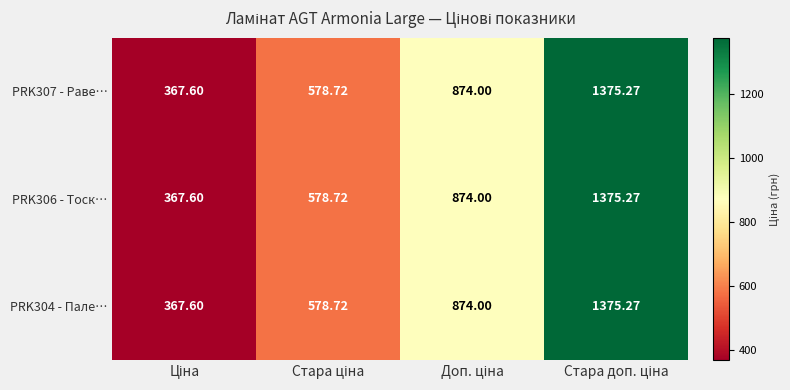

At Стара доп. ціна, list the series in order from largest to smallest.

PRK307 - Раве…, PRK306 - Тоск…, PRK304 - Пале…